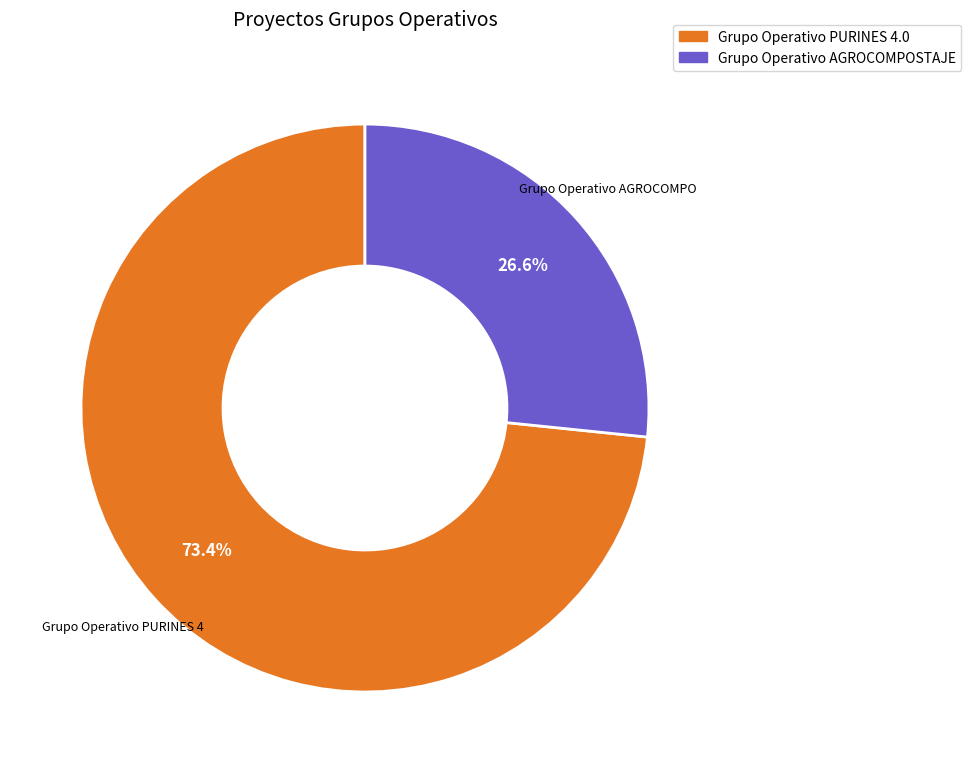

What percentage is the Grupo Operativo PURINES 4.0 slice, to the nearest percent?

73%